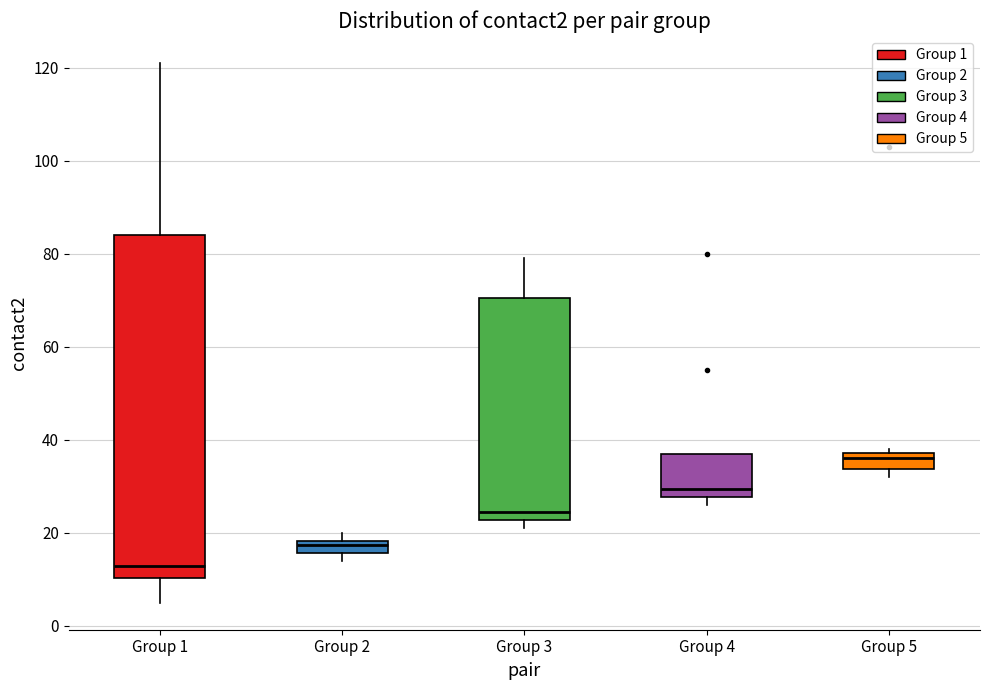

Where is the upper edge of the box for Group 2 on the y-axis? The values are not printed on the chart, so give them approximately, as read against the axis.

18